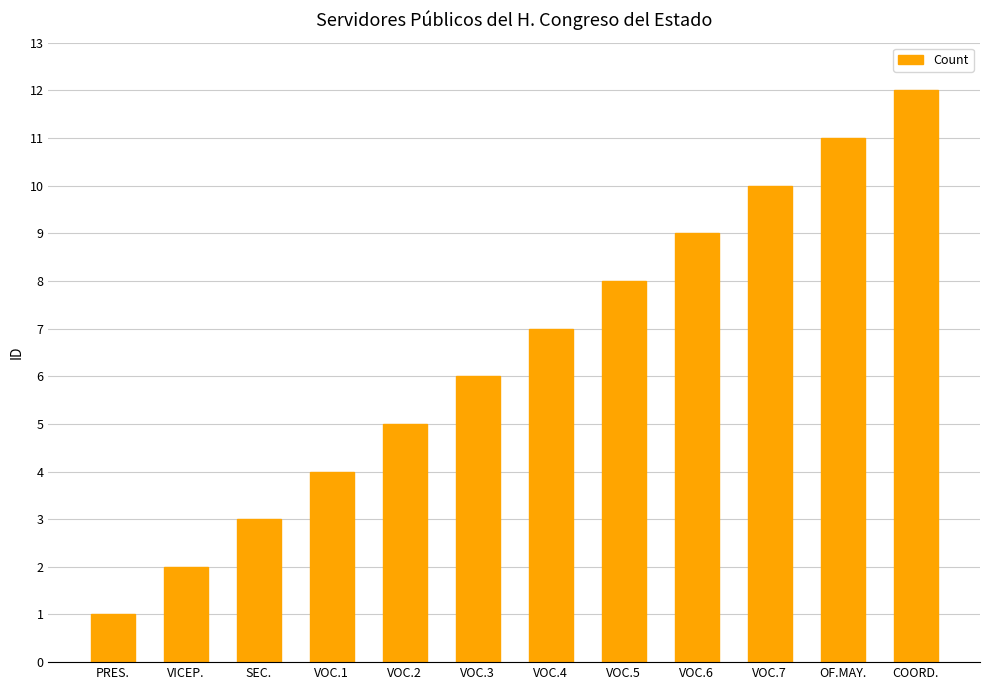

What is the difference between the second highest and second lowest values?

9